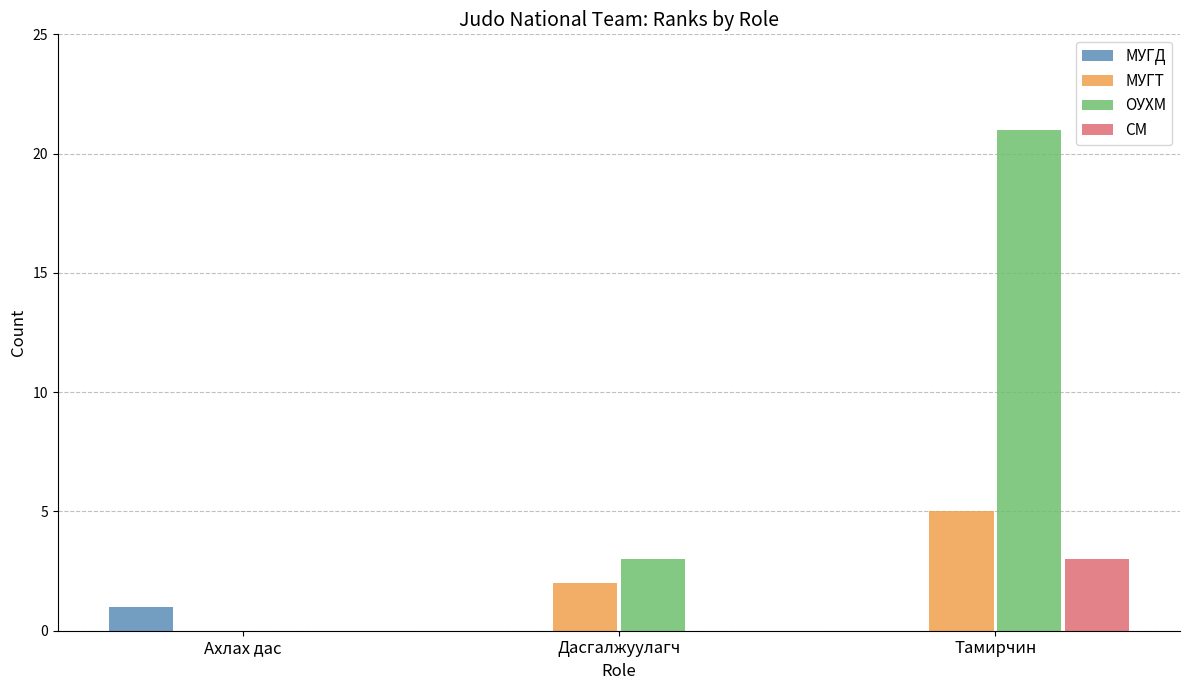

What is the total value across all series at Дасгалжуулагч?

5